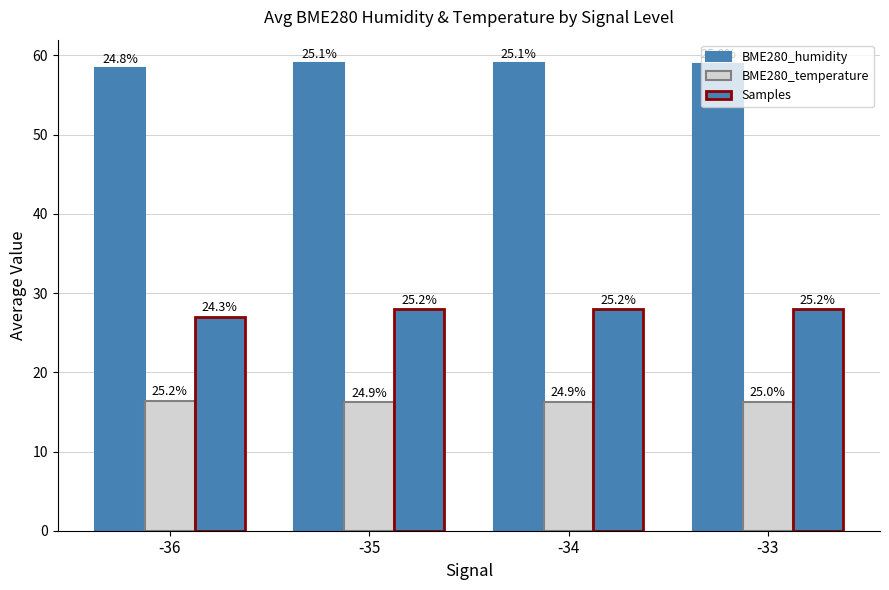

Reading left to right, list all the values displayed in this chart.

BME280_humidity: 58.4	59.0	59.0	59.0
BME280_temperature: 16.4	16.2	16.3	16.3
Samples: 27.0	28.0	28.0	28.0